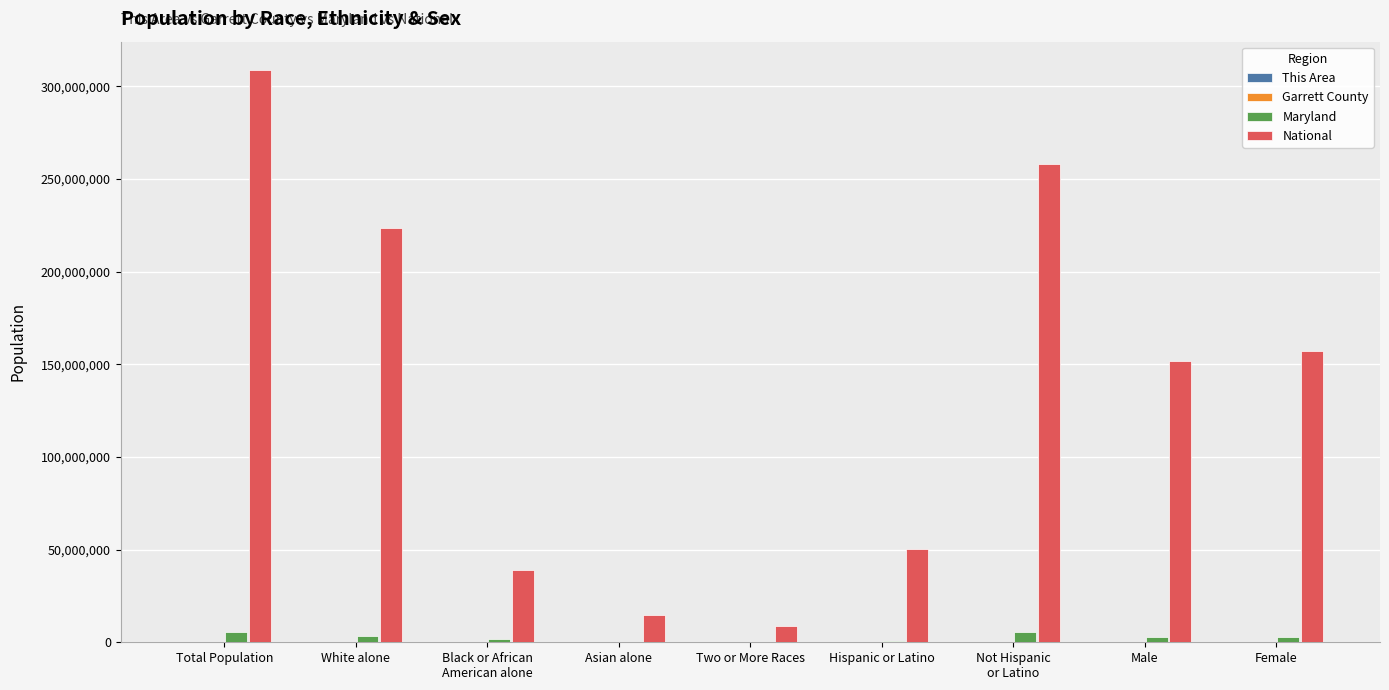

The National series shows 34085800 at Hispanic or Latino. True or false?

False